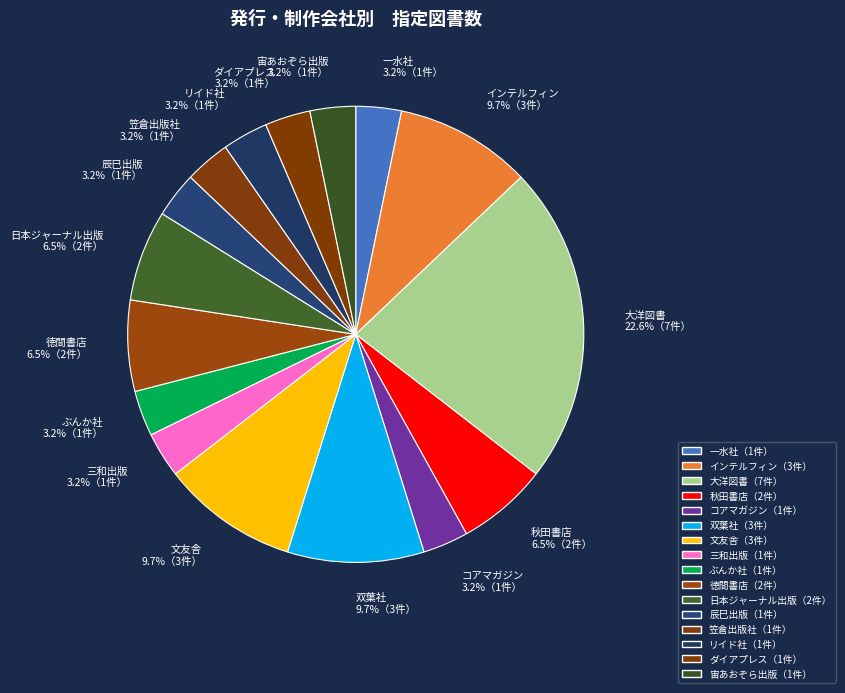

Does 双葉社 account for over 50% of the chart?

No